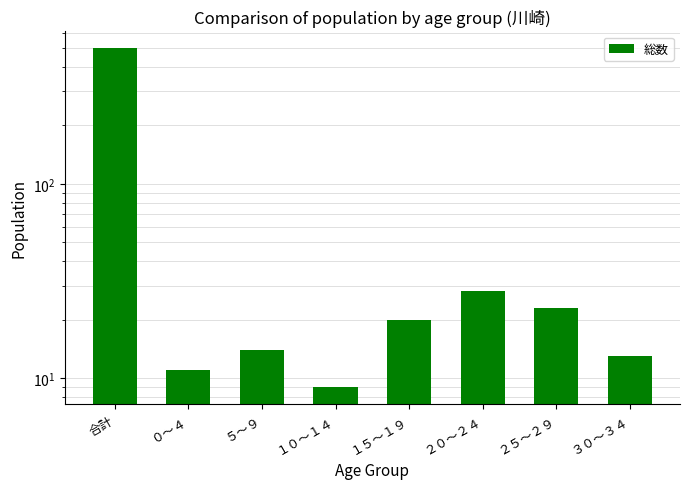

What is the label of the 1st bar from the left?

合計